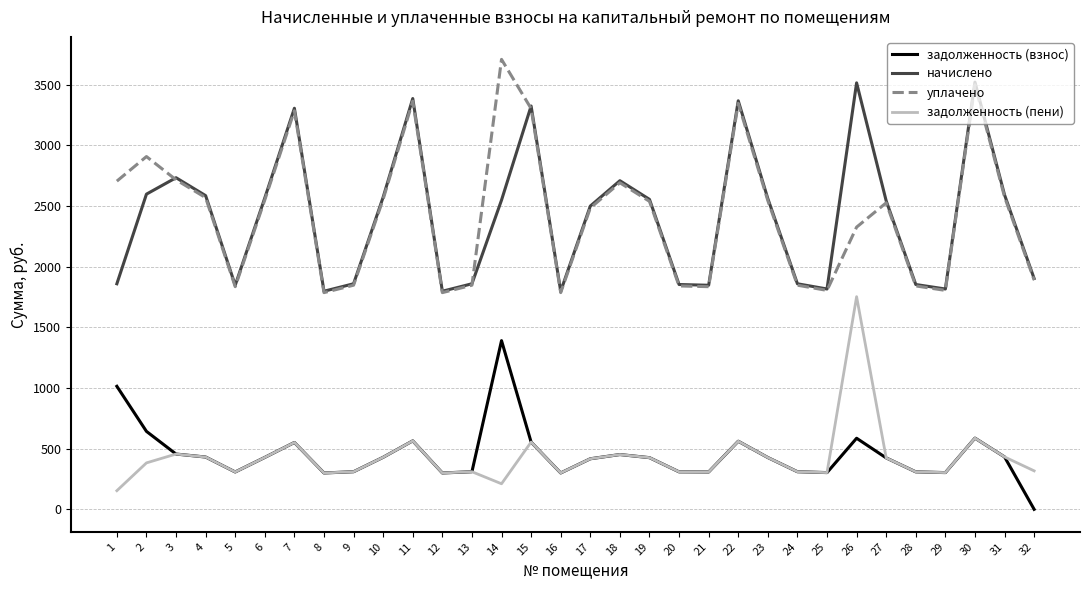

Which series changed the most between 6 and 22?

начислено